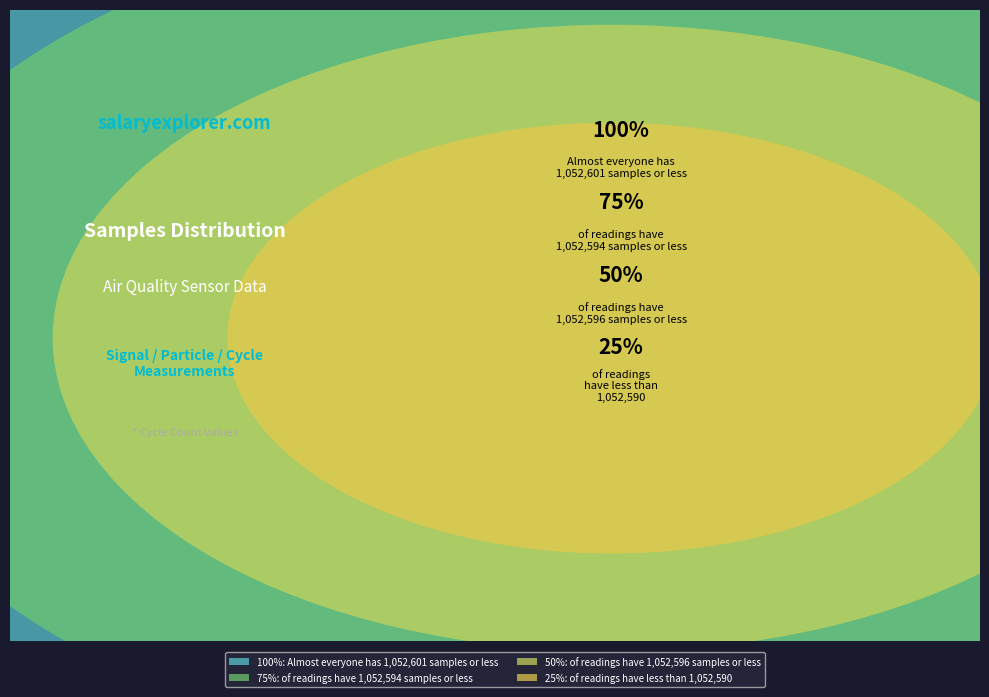

How many segments does this pie chart have?

4